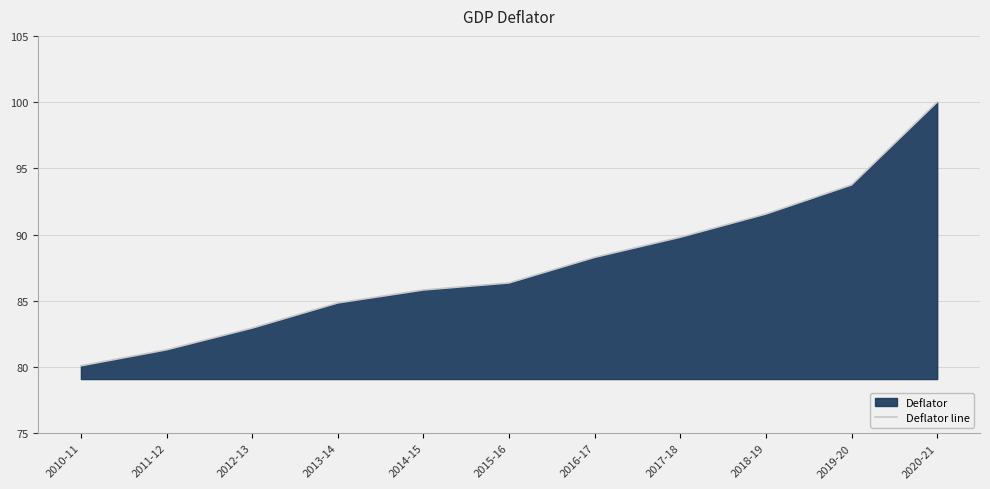

What is the label of the 8th point from the right?

2013-14